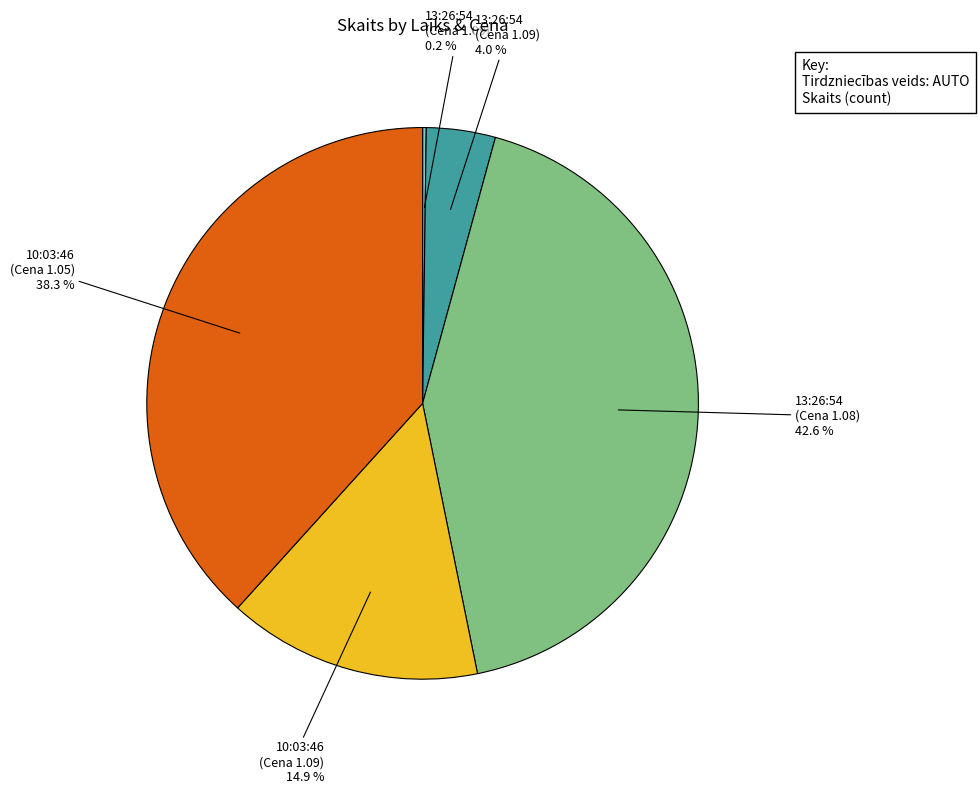

Does any single category account for the majority?

No